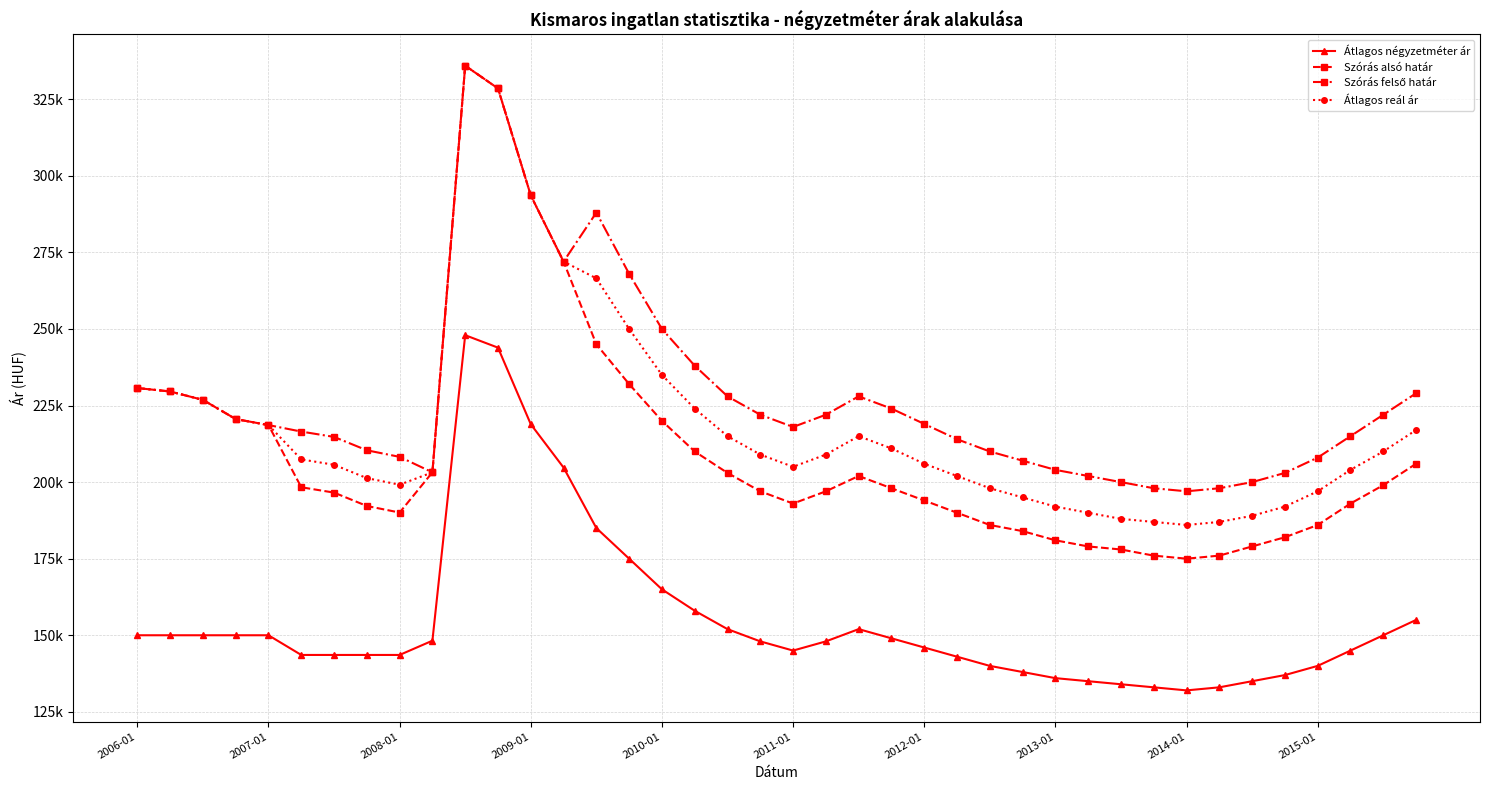

Rank the categories by Szórás alsó határ value from lowest to highest.

32, 31, 33, 30, 29, 34, 28, 35, 27, 26, 36, 25, 2014-01, 2013-01, 20, 37, 24, 2012-01, 19, 21, 23, 2011-01, 38, 22, 18, 2015-01, 39, 17, 2010-01, 16, 2009-01, 2008-01, 2007-01, 2006-01, 15, 14, 13, 12, 11, 10